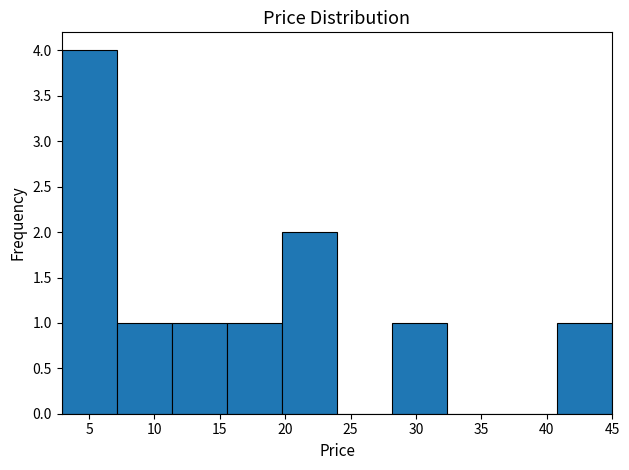

Reading left to right, transcribe this chart: for each bar, give the range it covers on the x-axis and its height. Neither the bar edges nor the heights are printed on the chart, so give them approximately, as read against the axes.

3.0 to 7.0: 4
7.0 to 11.5: 1
11.5 to 15.5: 1
15.5 to 19.5: 1
19.5 to 24.0: 2
24.0 to 28.0: 0
28.0 to 32.5: 1
32.5 to 36.5: 0
36.5 to 41.0: 0
41.0 to 45.0: 1